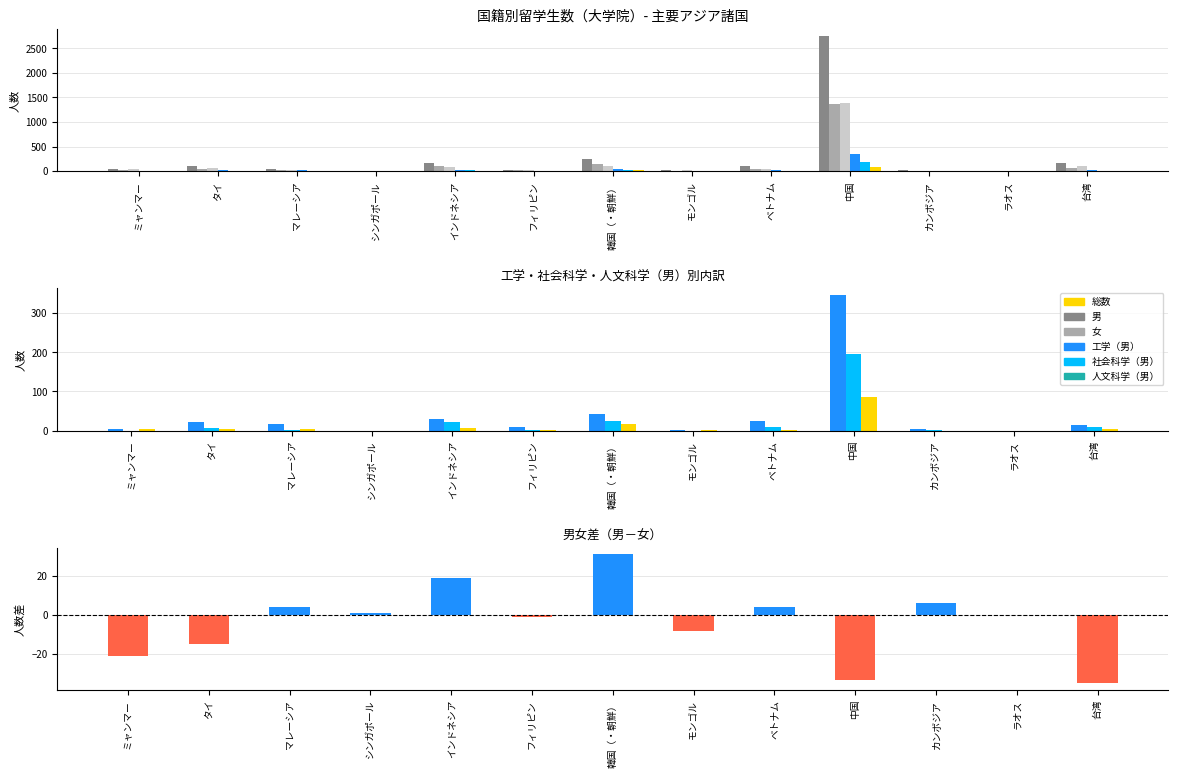

What position from the right is モンゴル?

6